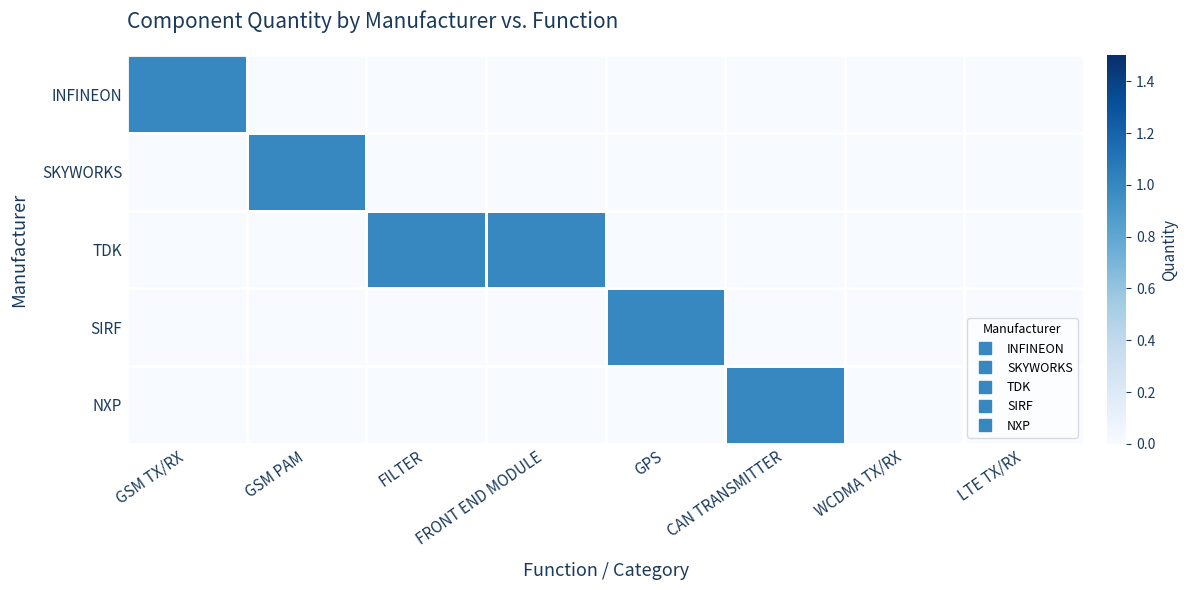

Which category has the lowest value across all series?

GSM PAM